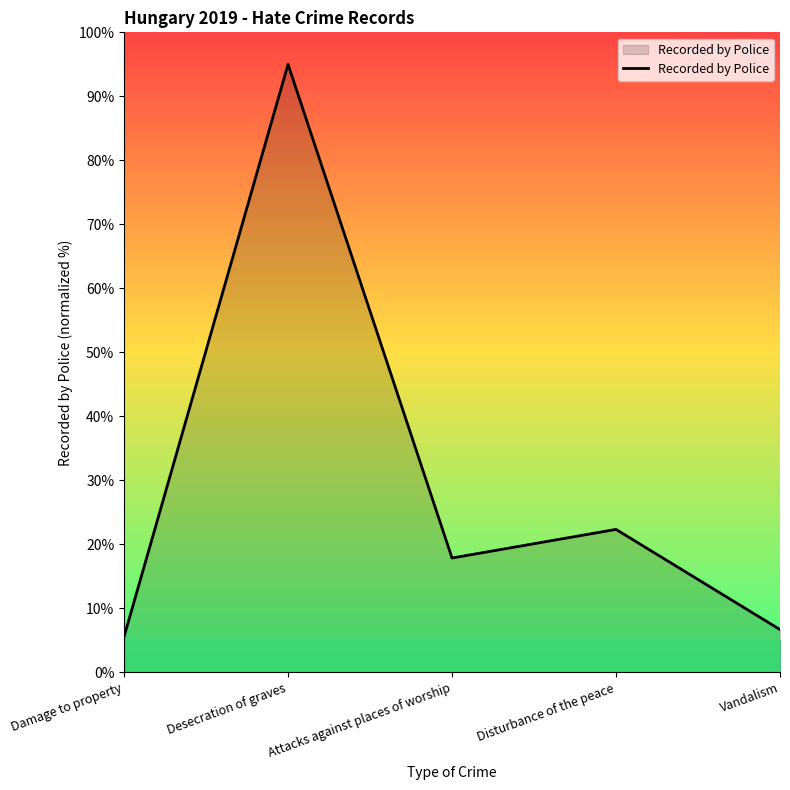

The value at Vandalism is 6.7. True or false?

True